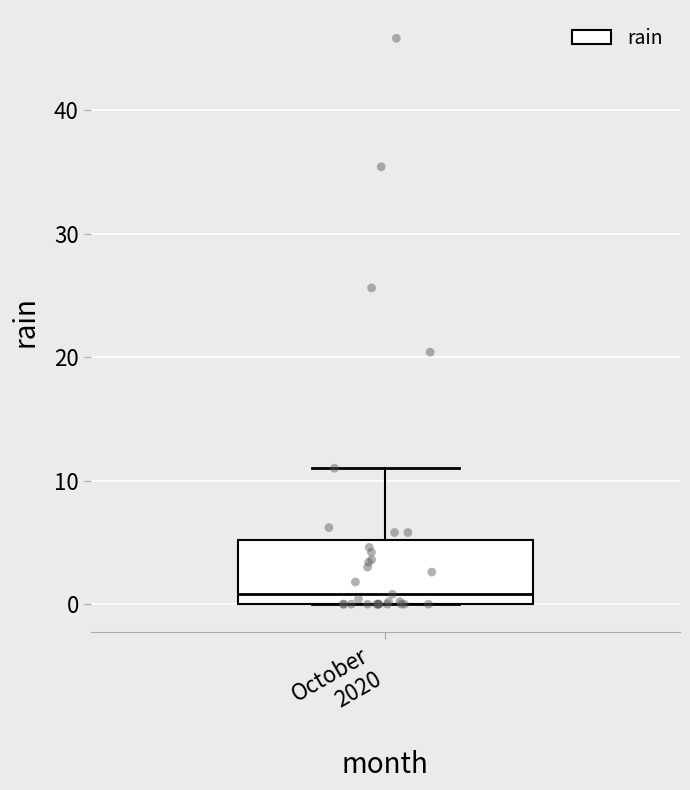

Transcribe this box plot: give where the median line is, the range the box spans, and where the two whiskers end, as read against the y-axis. The values are not printed on the chart, so give them approximately, as read against the axis.

median 1, box 0 to 5, whiskers 0 to 11